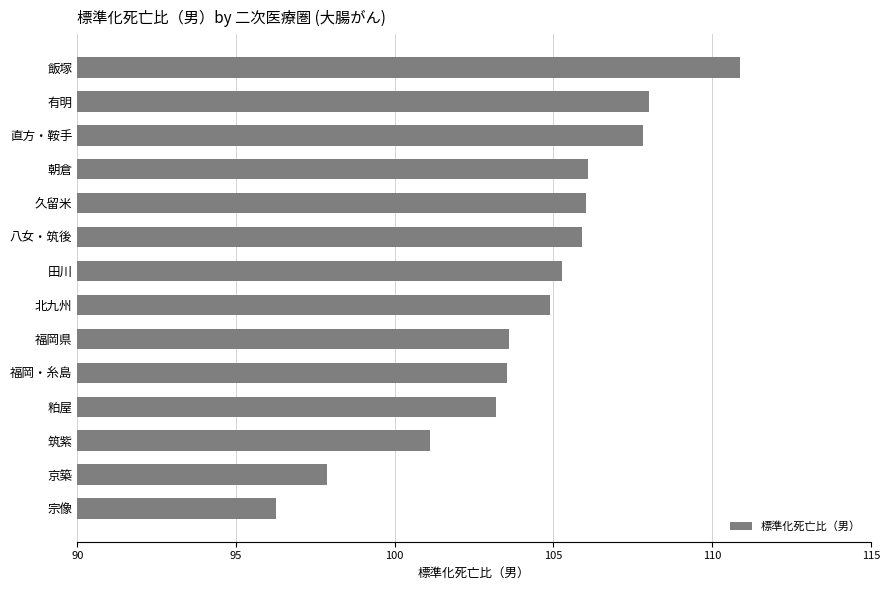

Does the chart contain stacked bars?

No